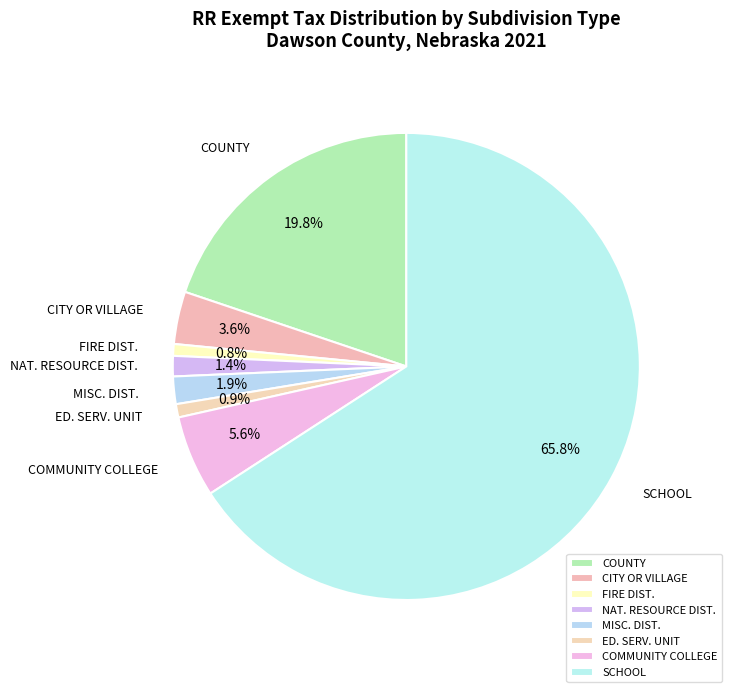

To the nearest percent, what is the combined percentage of ED. SERV. UNIT and SCHOOL?

67%